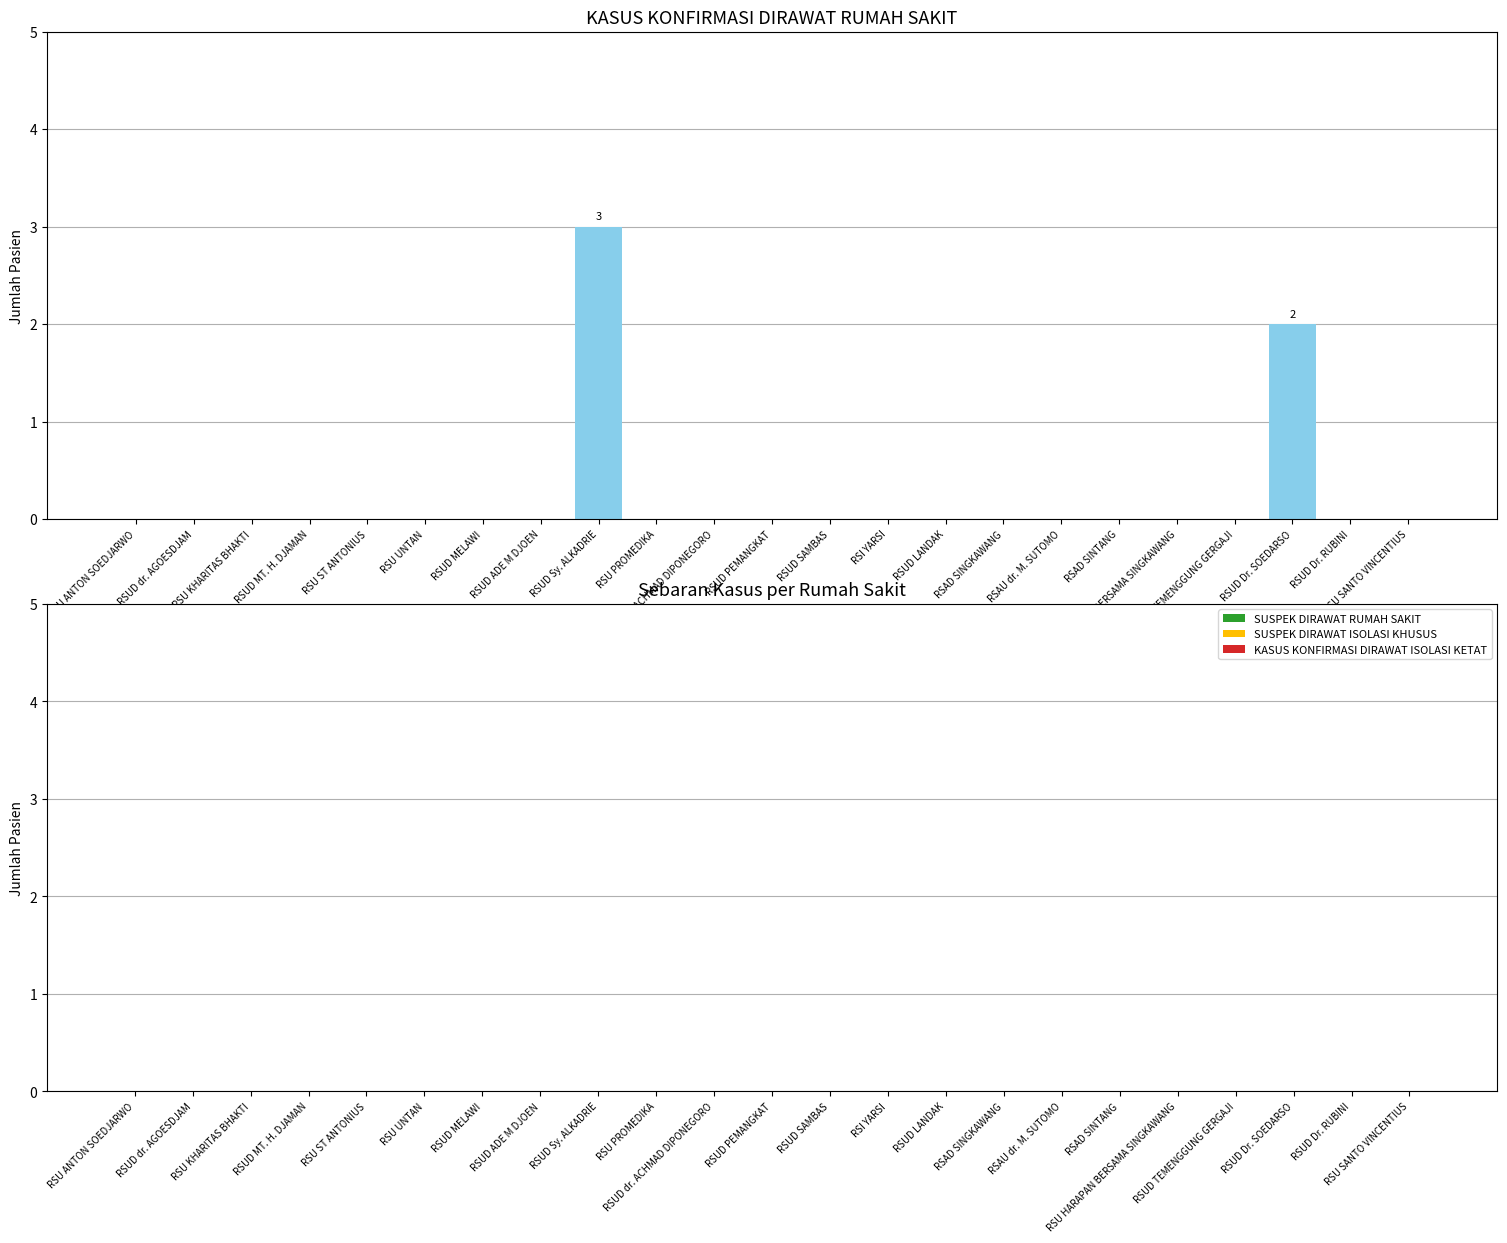

Is it true that the value at RSUD PEMANGKAT is -2?

False